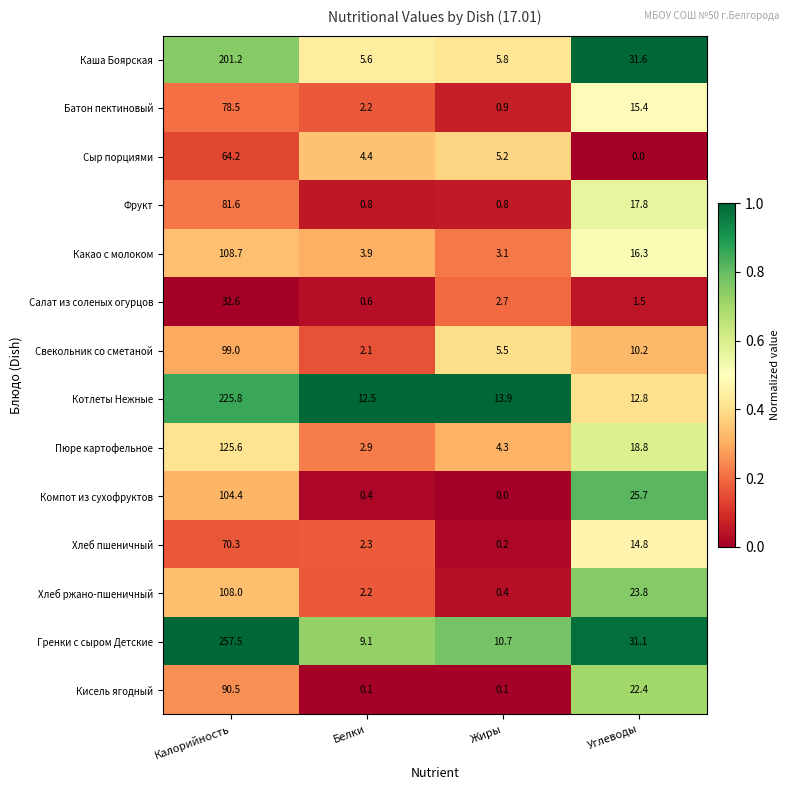

Which category has the lowest value in the Пюре картофельное series?

Белки